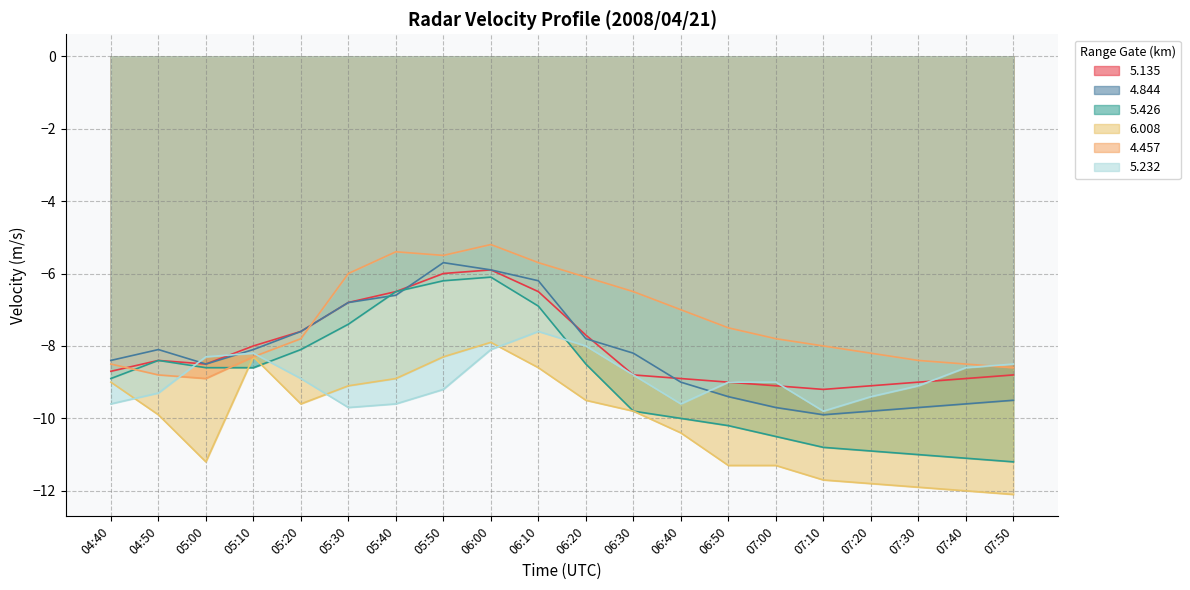

Is the value of 6.008 at 04:50 greater than the value of 5.426 at 06:20?

No